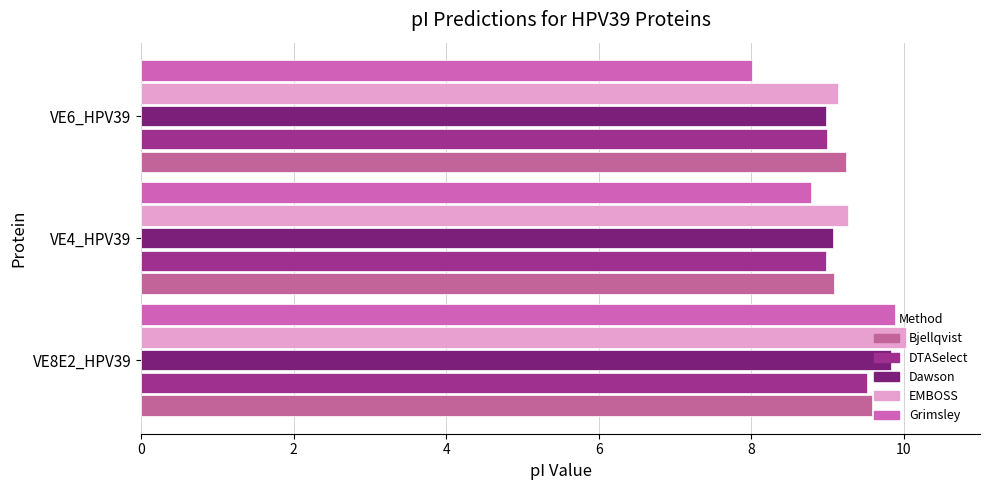

At how many categories does at least one series exceed 8?

3